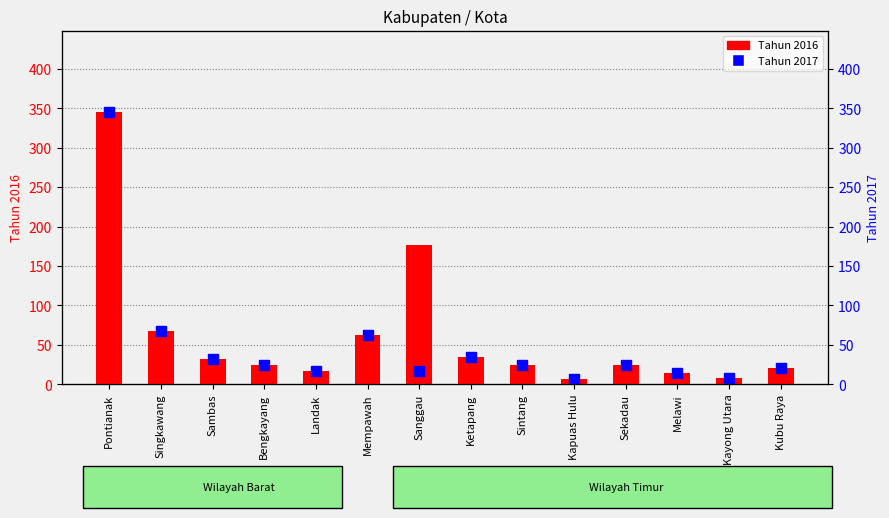

Where does the Tahun 2016 series first go above 25?

Pontianak